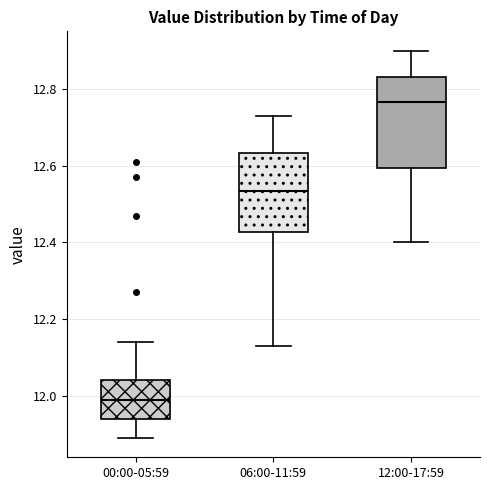

Which box's median line is the lowest?

00:00-05:59